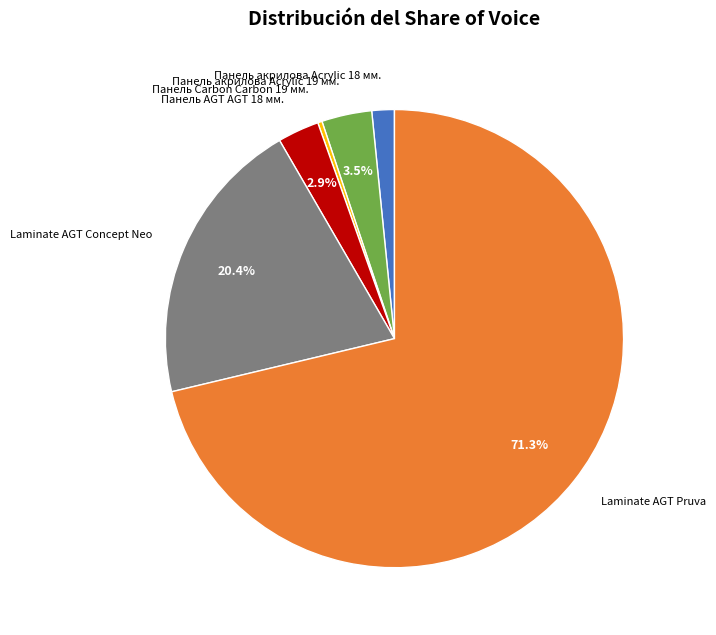

Does any single category account for the majority?

Yes